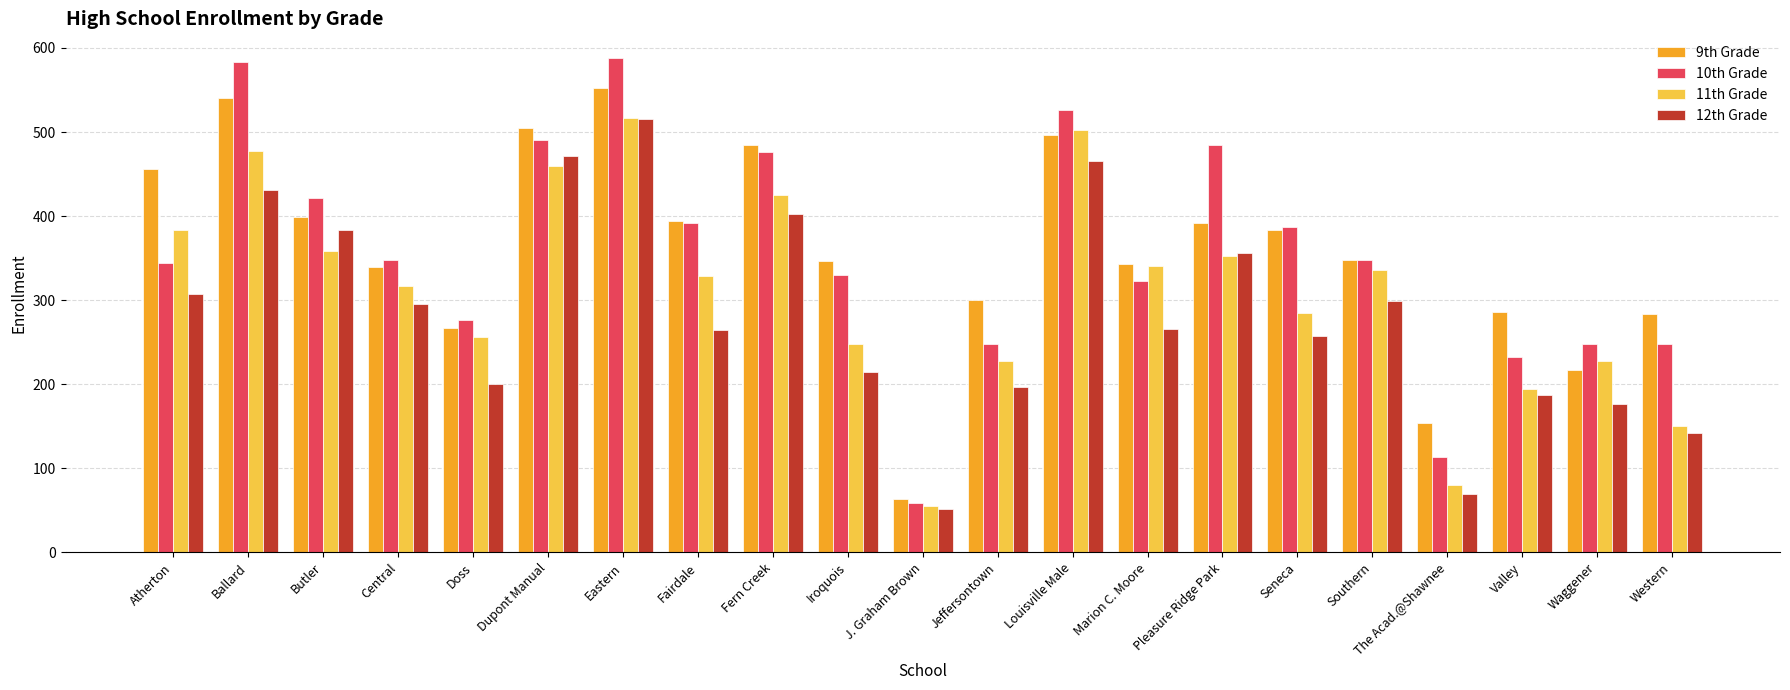

What is the label of the 18th bar from the right?

Central